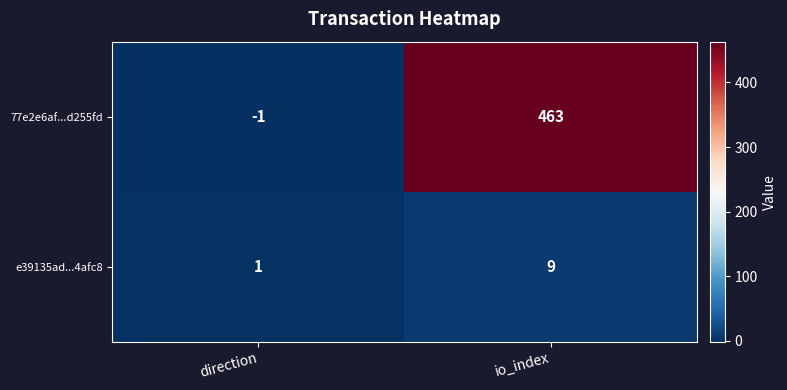

Rank the series by their average value, from lowest to highest.

e39135ad...4afc8, 77e2e6af...d255fd